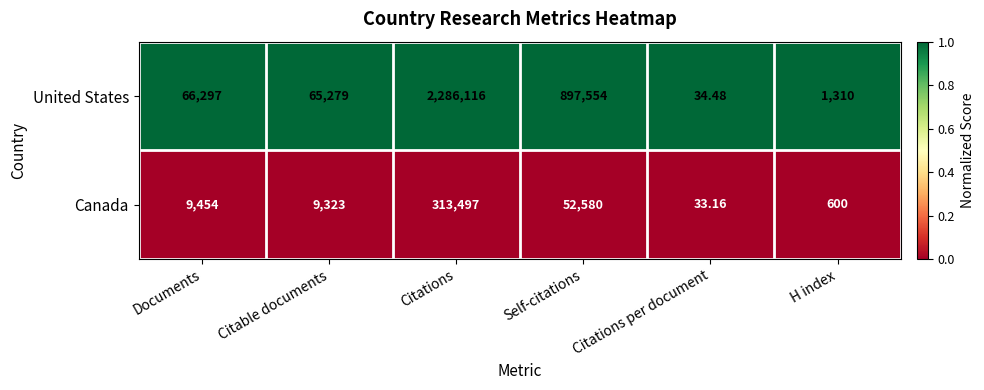

Which series has the largest range (max minus min)?

United States